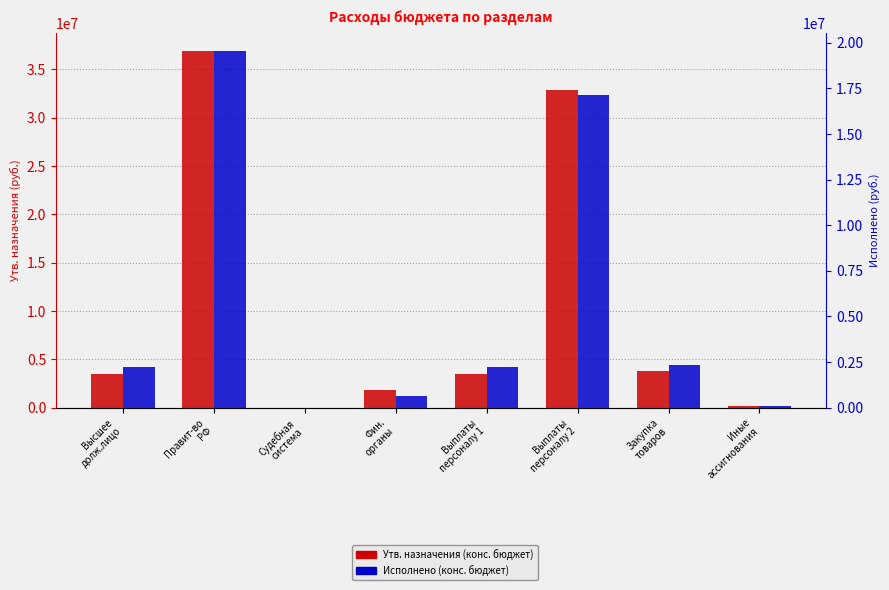

How many bars are there in total?

16